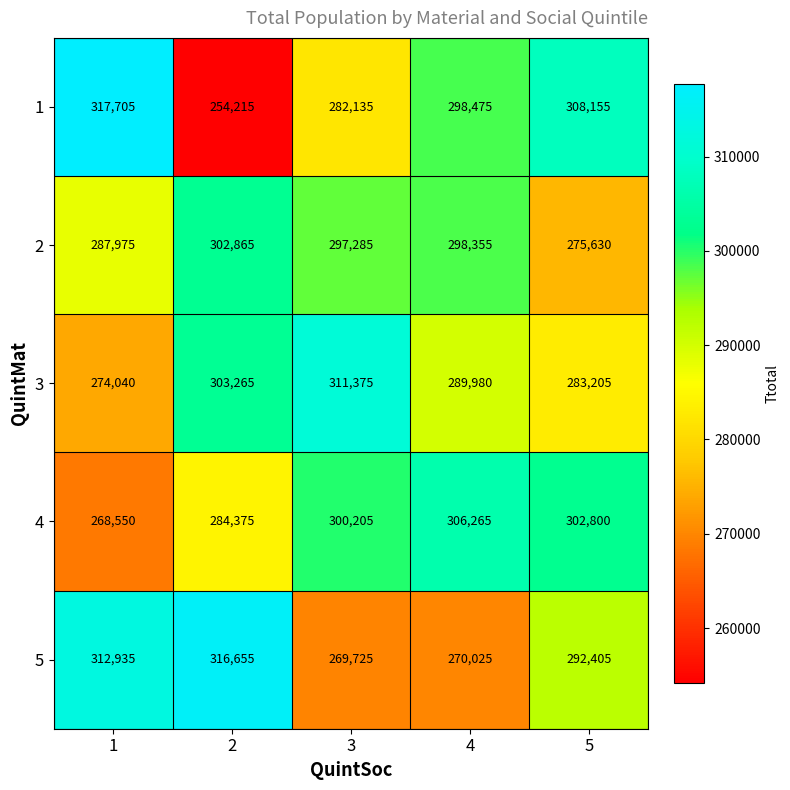

What is the smallest value displayed?

254215